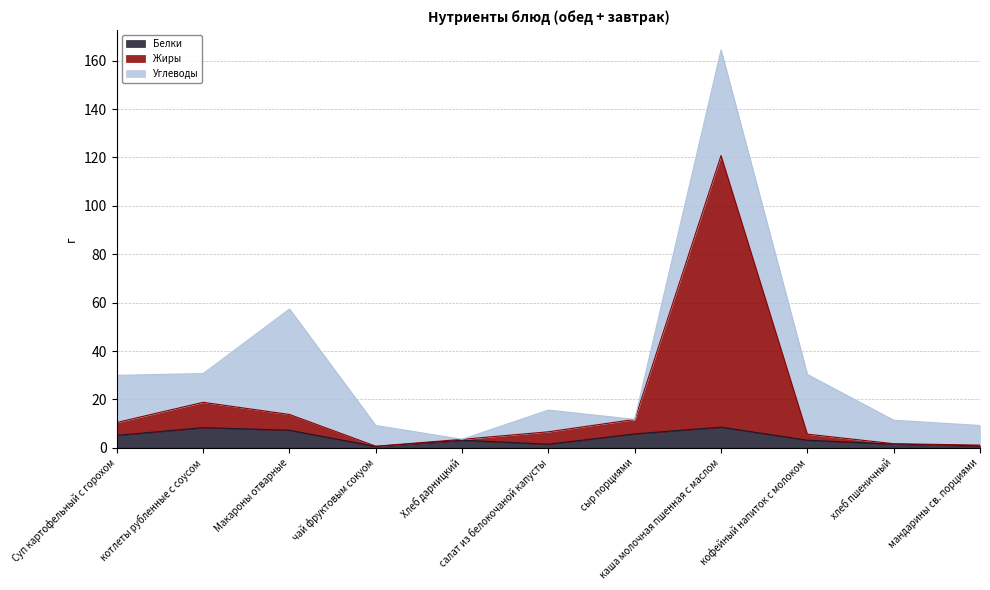

What are all the series names shown in the legend?

Белки, Жиры, Углеводы